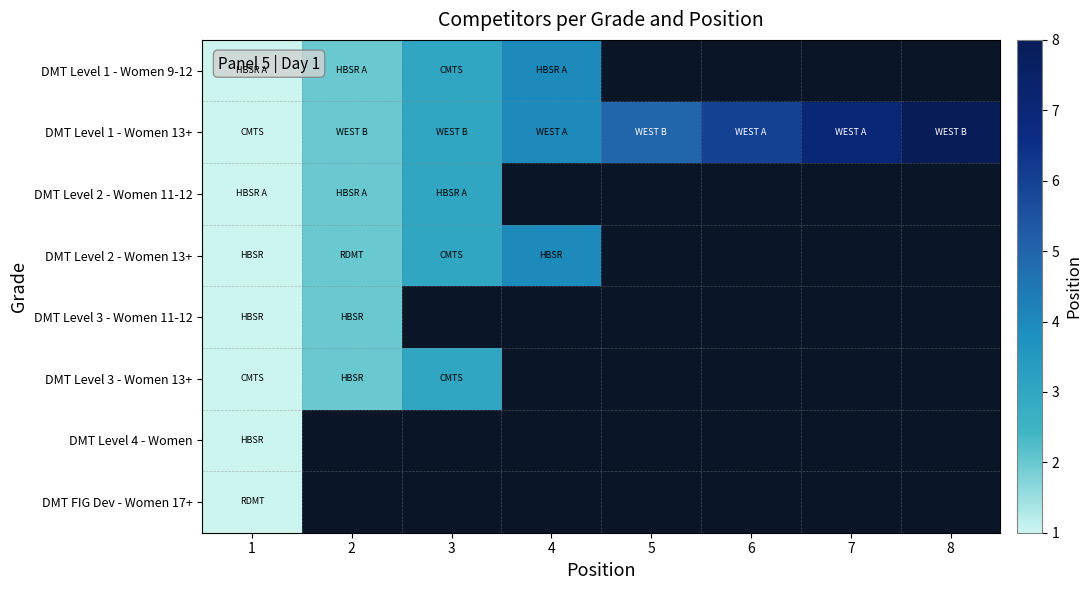

Which series has the widest spread of values?

DMT Level 1 - Women 13+